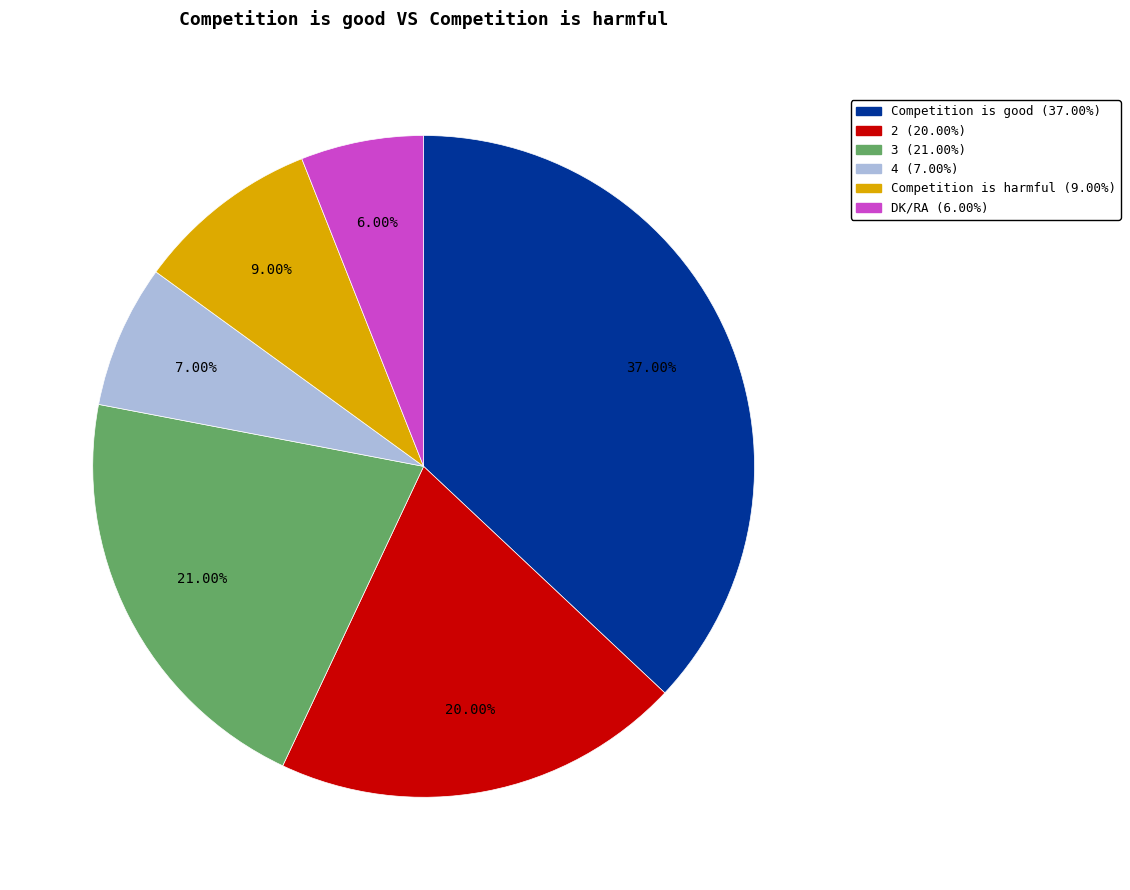

True or false: DK/RA accounts for 6% of the total.

True